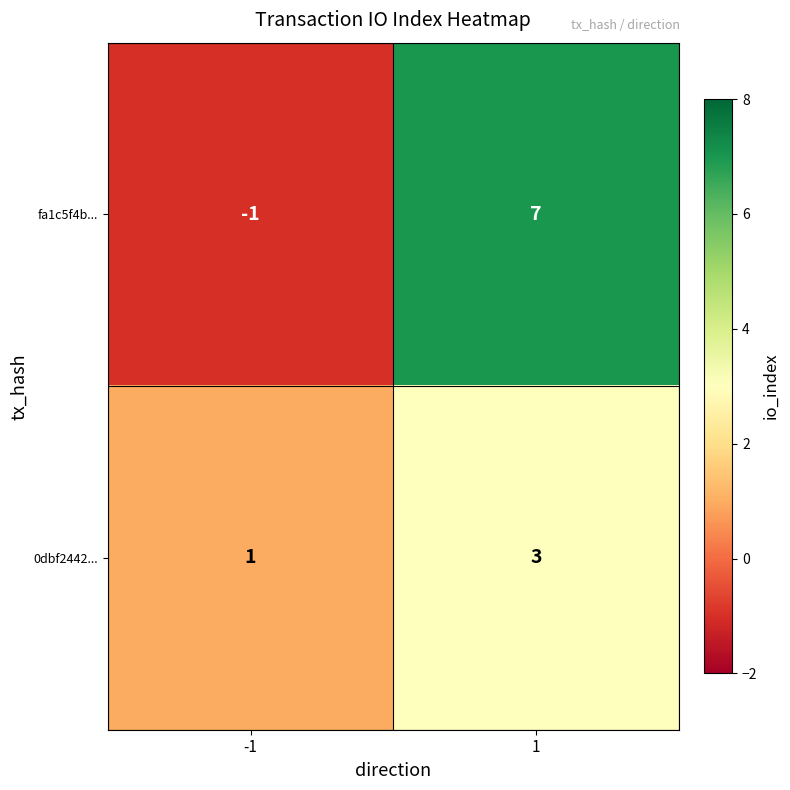

Reading left to right, extract all data points from this chart.

fa1c5f4b...: -1=-1	1=7
0dbf2442...: -1=1	1=3